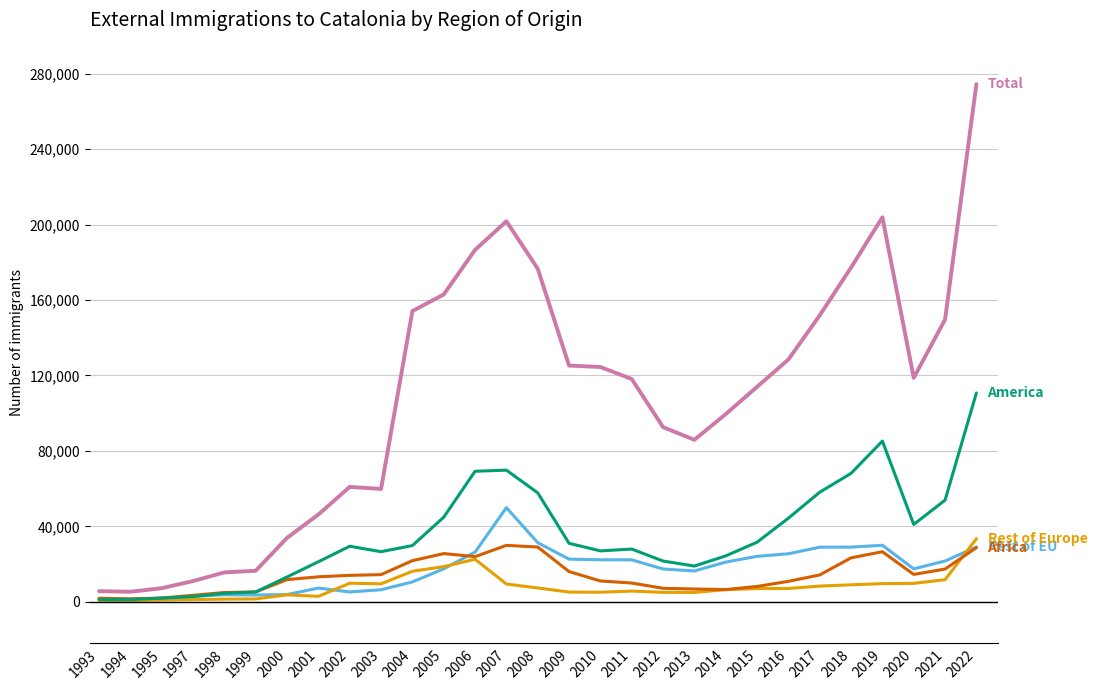

At which category is the sum across all series the highest?

2022